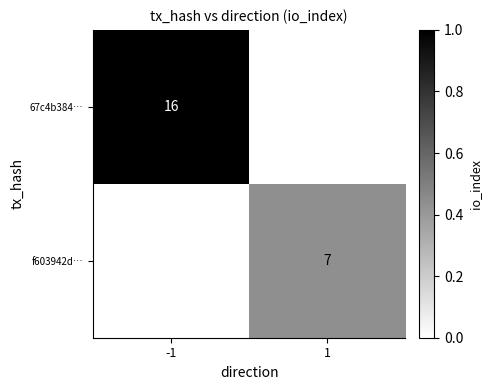

True or false: f603942d… has a value of 7 at 1.

True